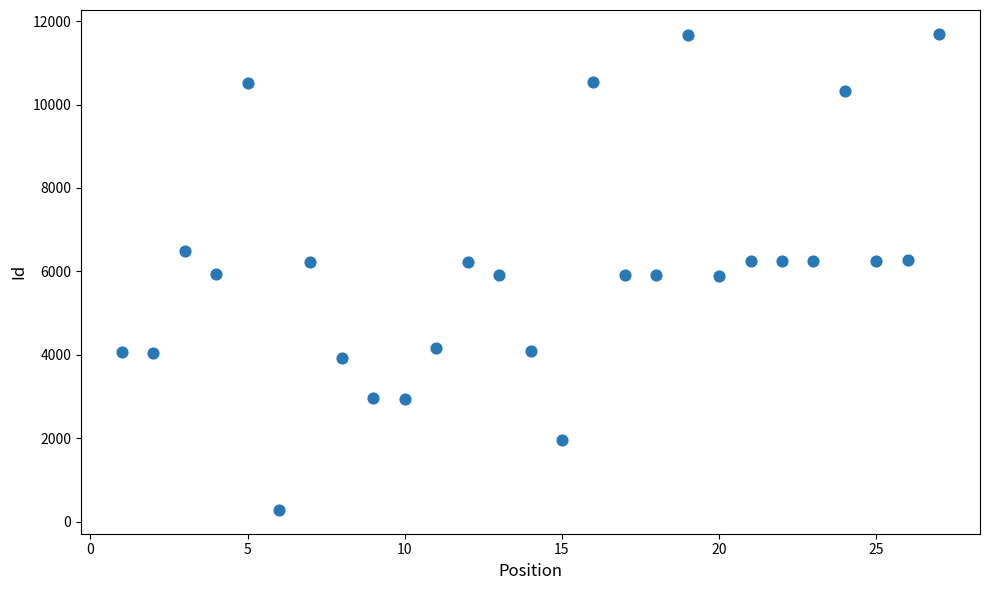

What is the range of Y values (max minus min)?

11414